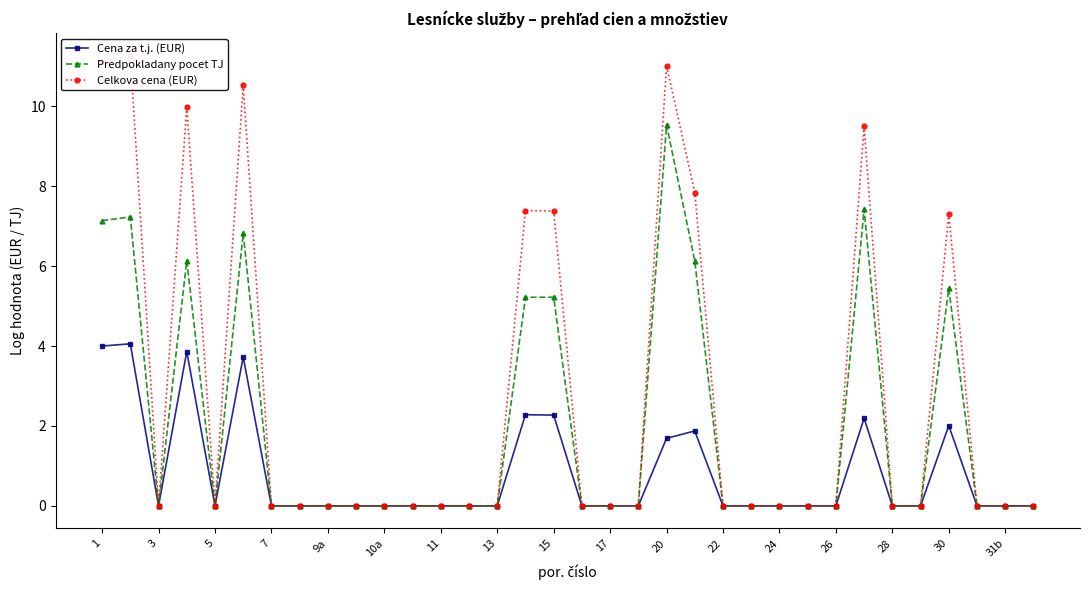

True or false: Celkova cena (EUR) and Cena za t.j. (EUR) intersect in this chart.

False